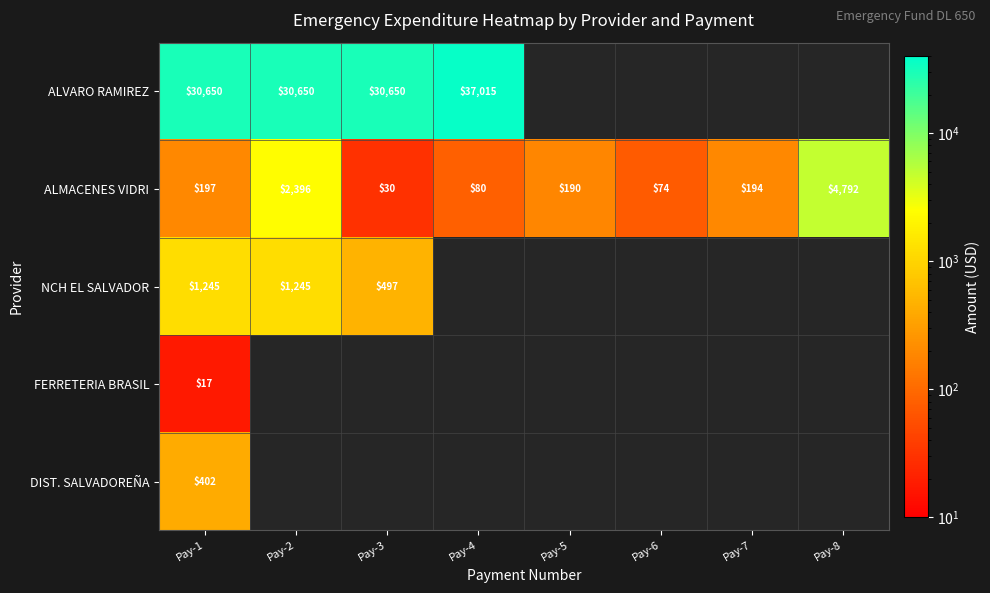

How many categories are shown in the chart?

8